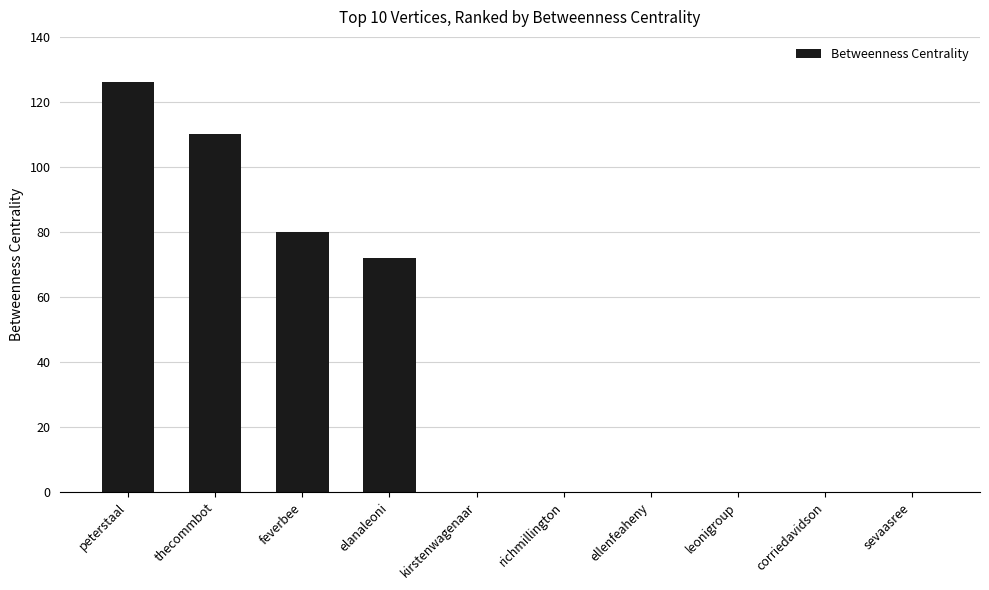

True or false: the data shows 190 at peterstaal.

False